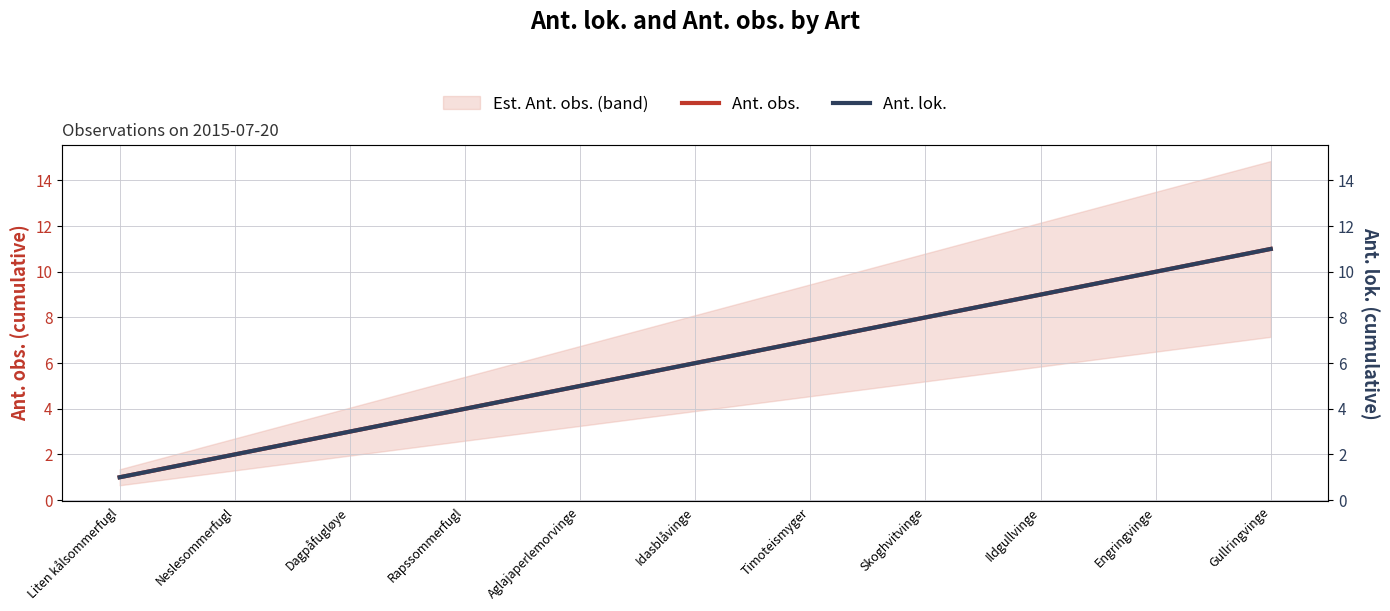

Which series has the largest total across all categories?

Ant. obs.